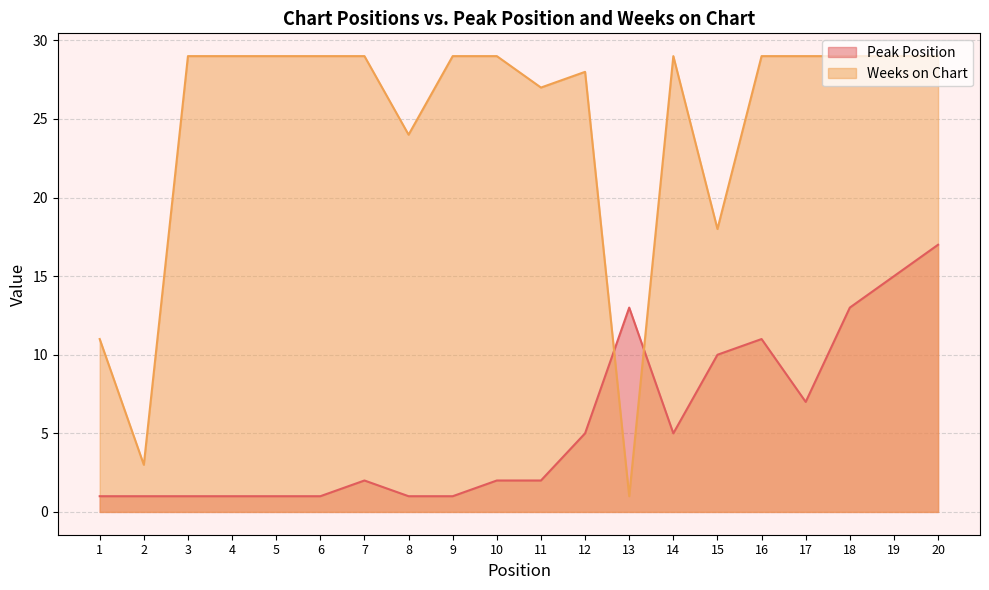

What is the maximum value for Weeks on Chart?

29